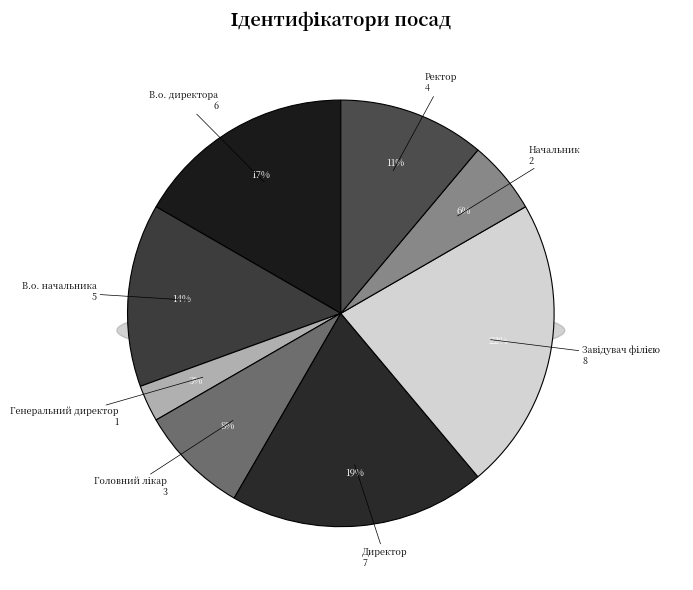

How many segments does this pie chart have?

8